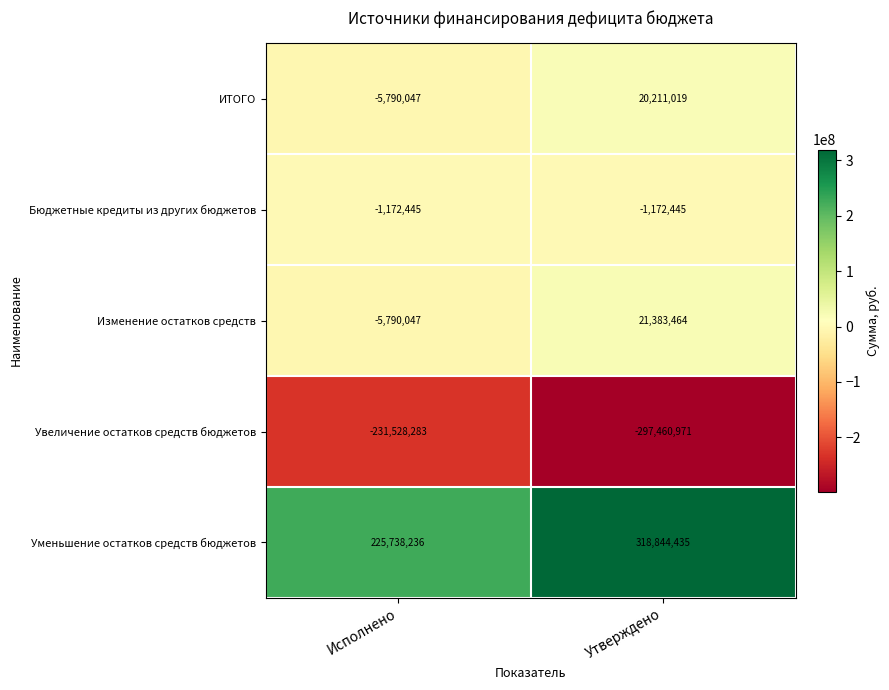

How many values in the Изменение остатков средств series are below 21383464?

1